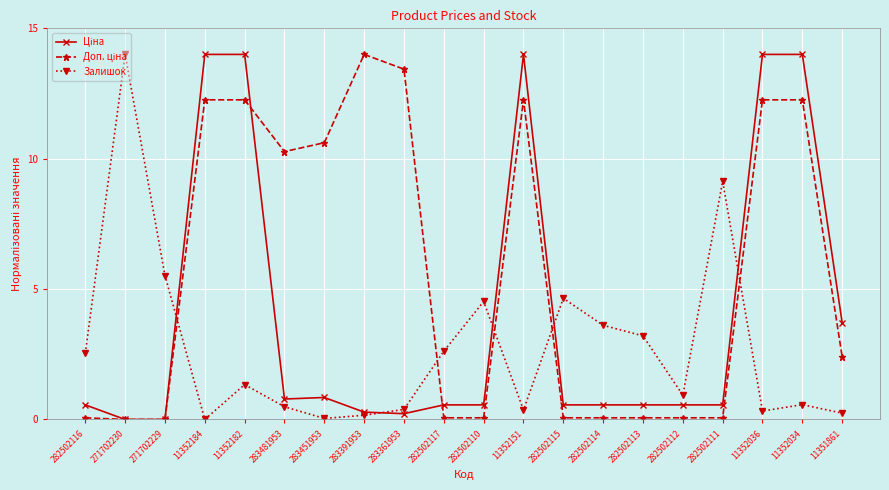

What is the spread (max minus min) of values at 271702229?

5.5